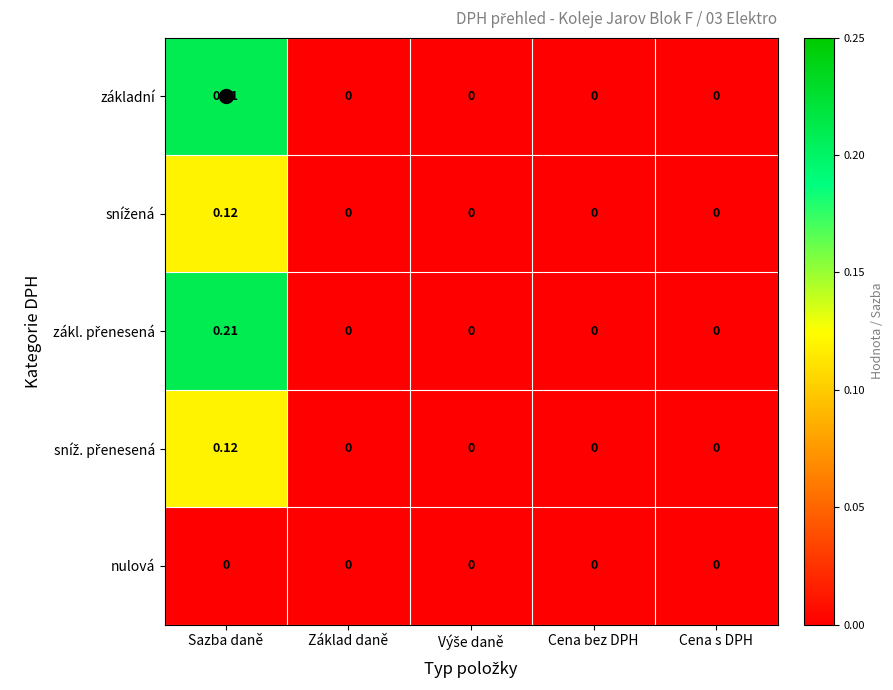

At which category is the sum across all series the highest?

Sazba daně